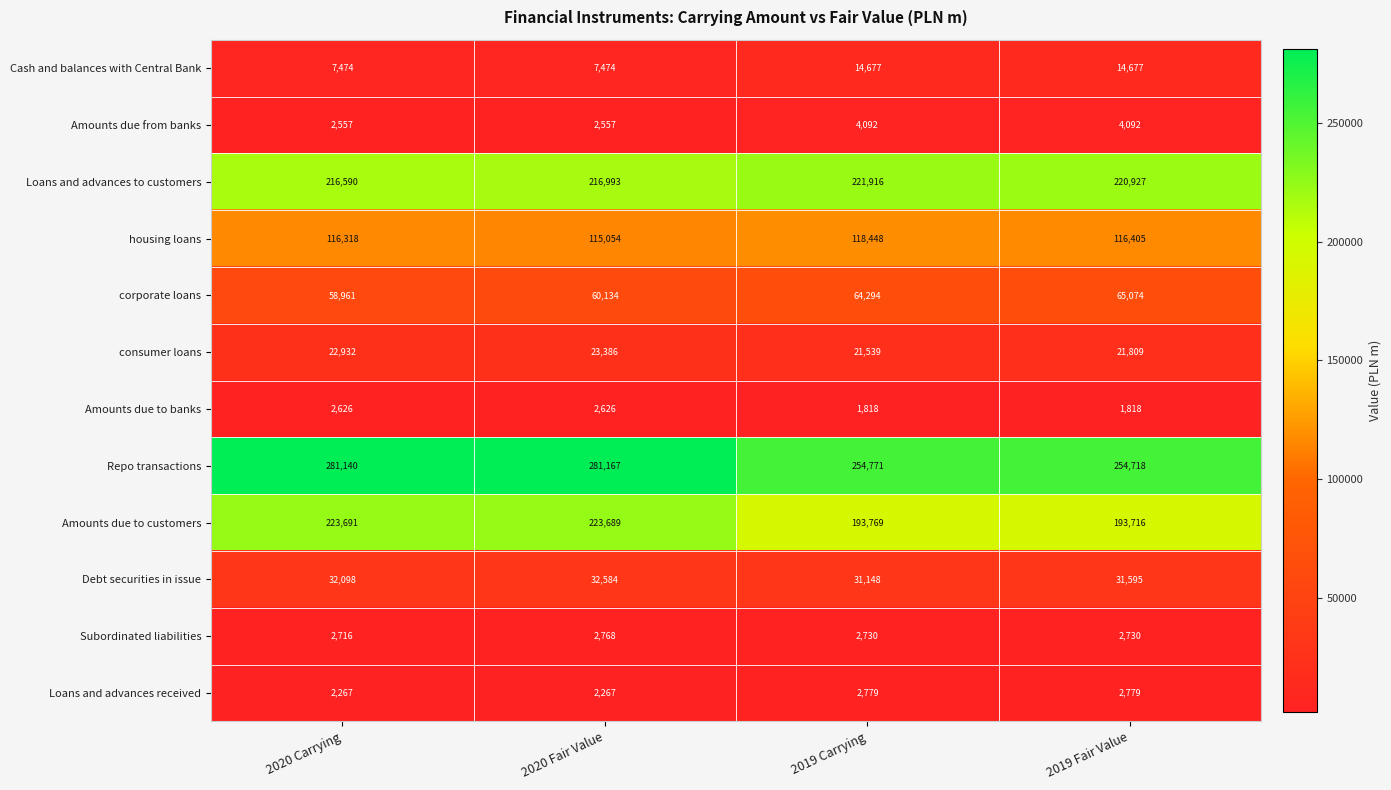

Between 2020 Carrying and 2019 Fair Value, which series saw the biggest shift?

Amounts due to customers